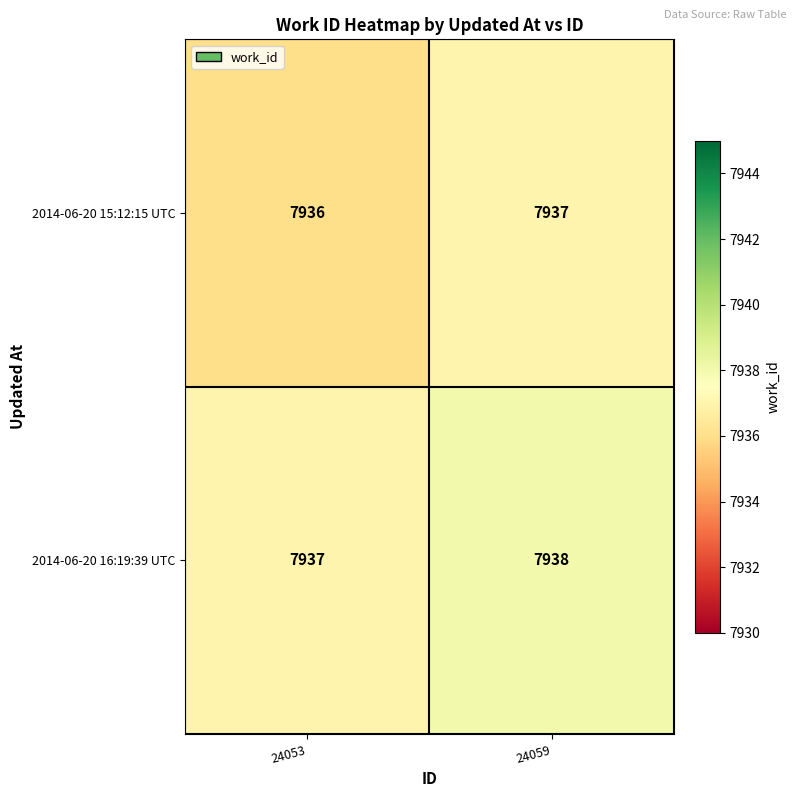

At how many categories does at least one series exceed 7936?

2